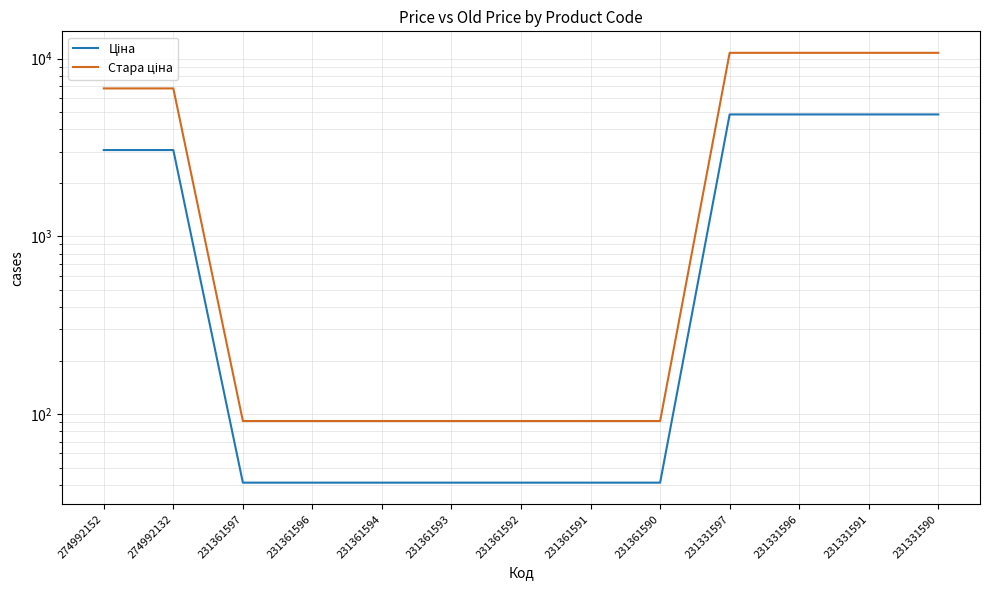

List the series in order of their overall mean, lowest first.

Ціна, Стара ціна